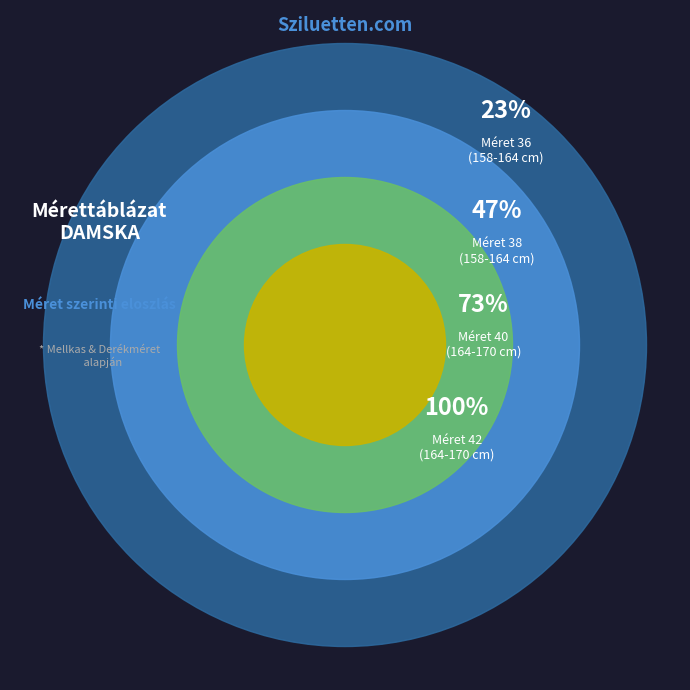

Combined, what portion of the pie is 42 and 36?

50.0%